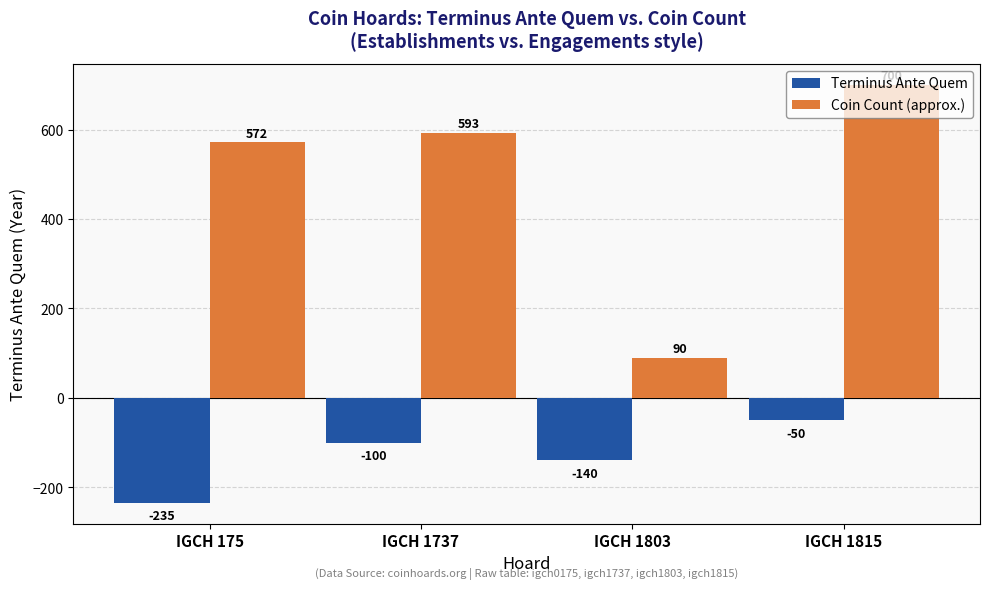

Rank the series at IGCH 1737 from highest to lowest value.

Coin Count (approx.), Terminus Ante Quem